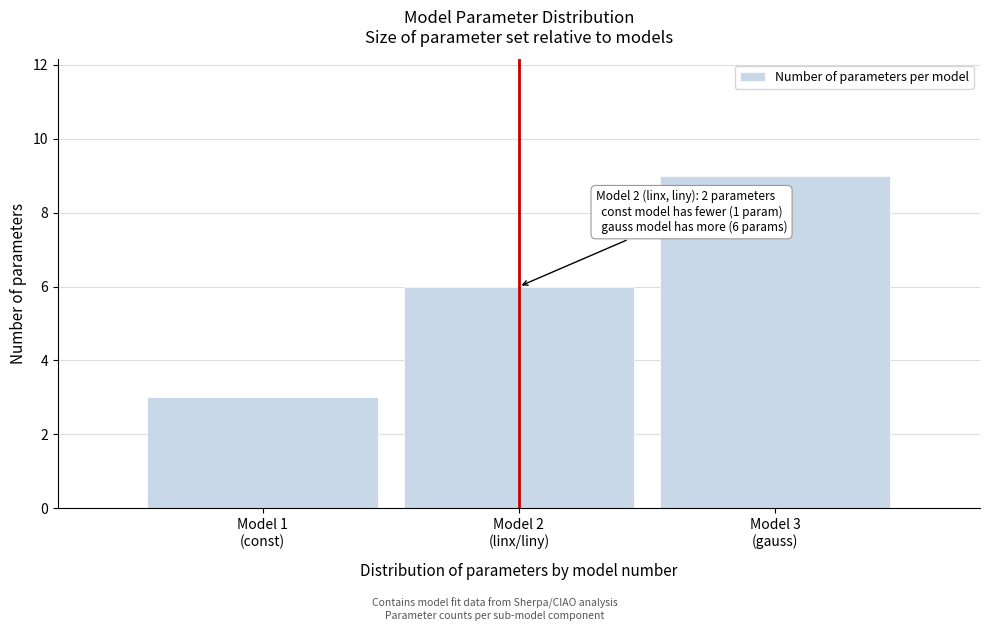

Reading left to right, extract all data points from this chart.

3	6	9